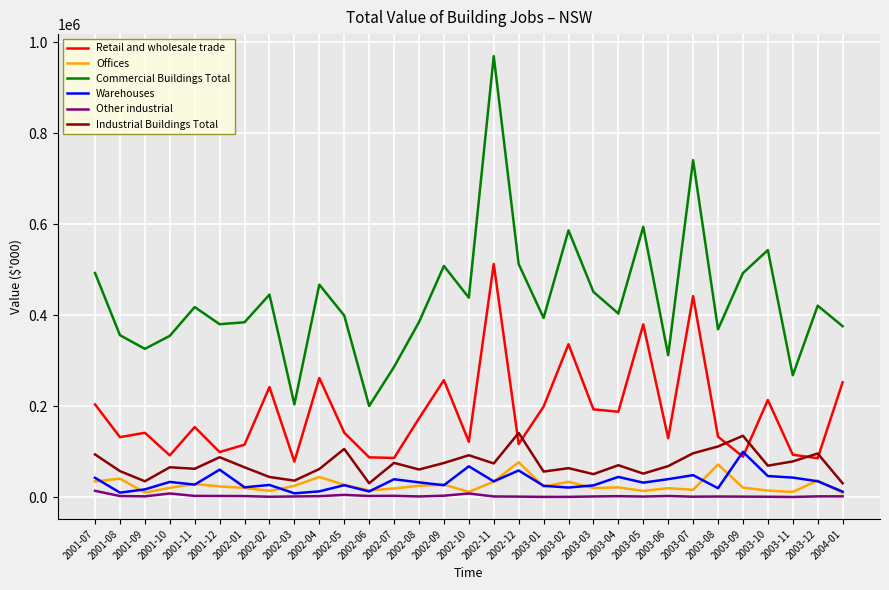

Which label corresponds to the largest value in the chart?

2002-11